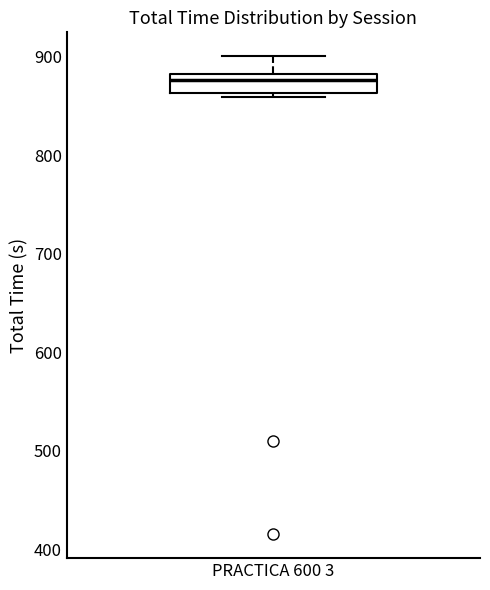

Transcribe this box plot: give where the median line is, the range the box spans, and where the two whiskers end, as read against the y-axis. The values are not printed on the chart, so give them approximately, as read against the axis.

median 880 (just below the box's upper edge), box 860 to 880, whiskers 860 (just below the box's lower edge) to 900